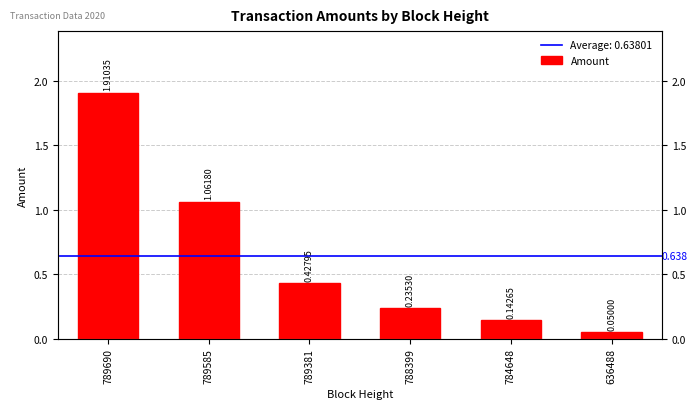

What is the change in value from 784648 to 636488?

-0.1